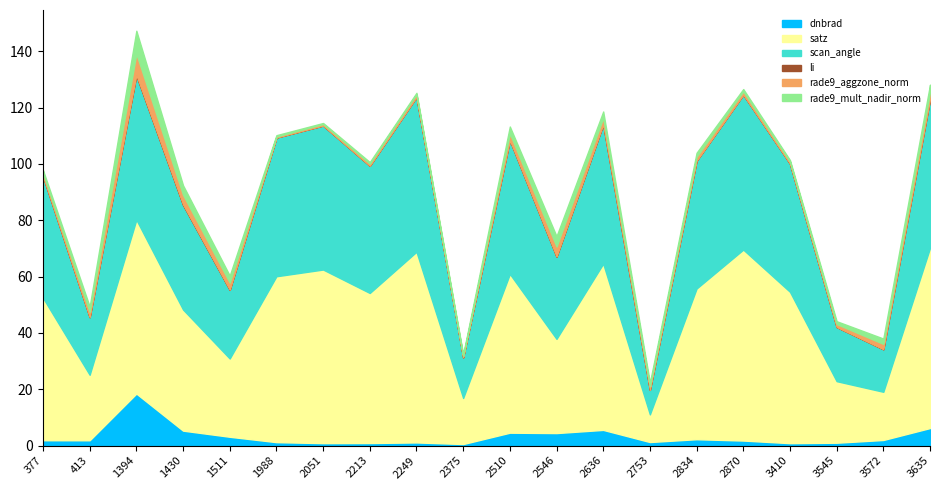

What is the difference between the second highest and minimum values in the satz series?

57.9